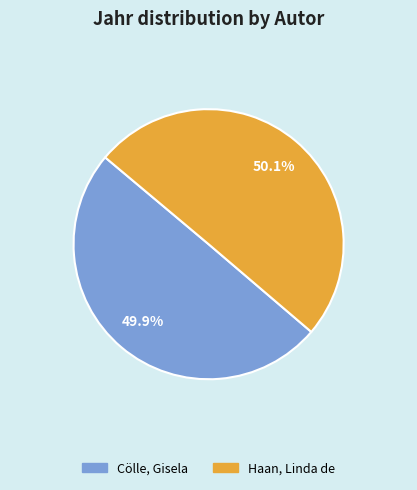

Is there a majority slice in this chart?

Yes